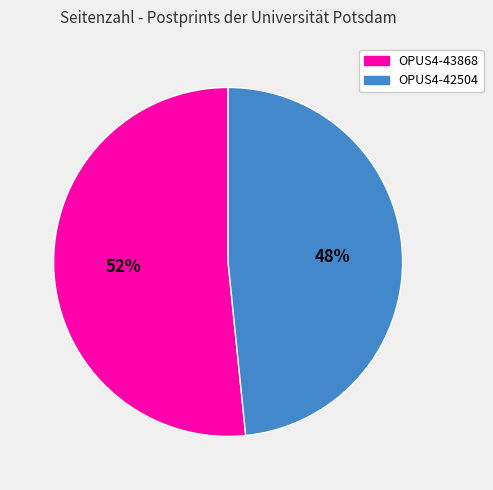

Do OPUS4-43868 and OPUS4-42504 together represent more than half of the pie?

Yes